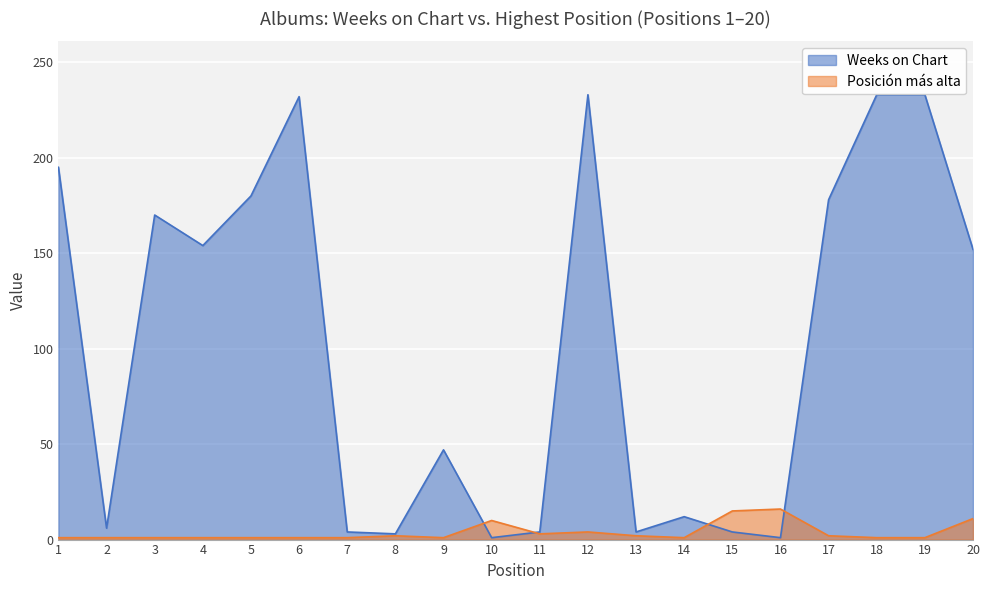

What is the difference between the maximum and minimum values in the Weeks on Chart series?

232